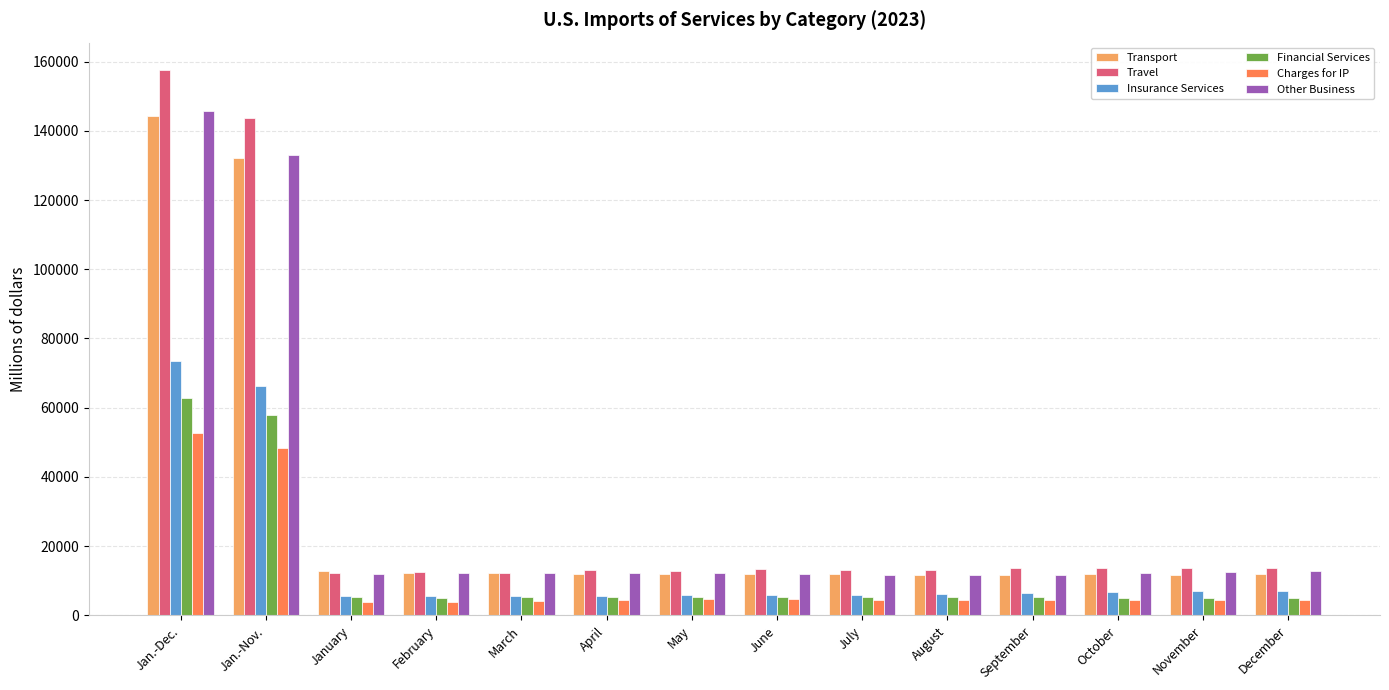

List the series in order of their peak value, highest first.

Travel, Other Business, Transport, Insurance Services, Financial Services, Charges for IP